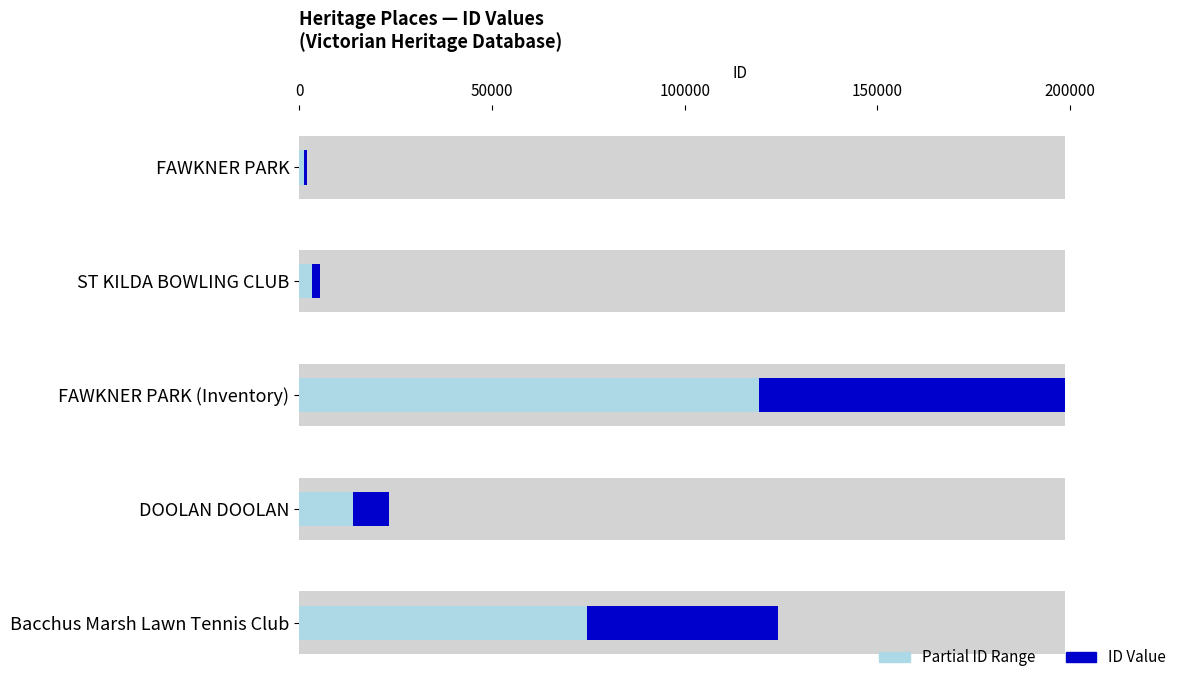

What is the minimum value for Partial Reference?

1171.8